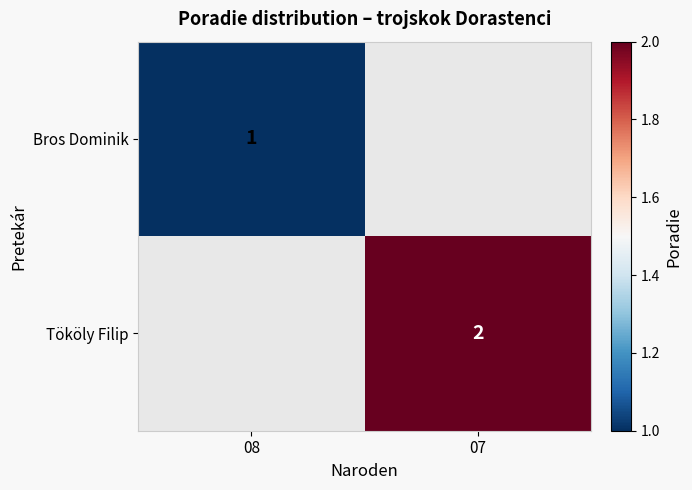

True or false: Bros Dominik has a value of 1 at 08.

True